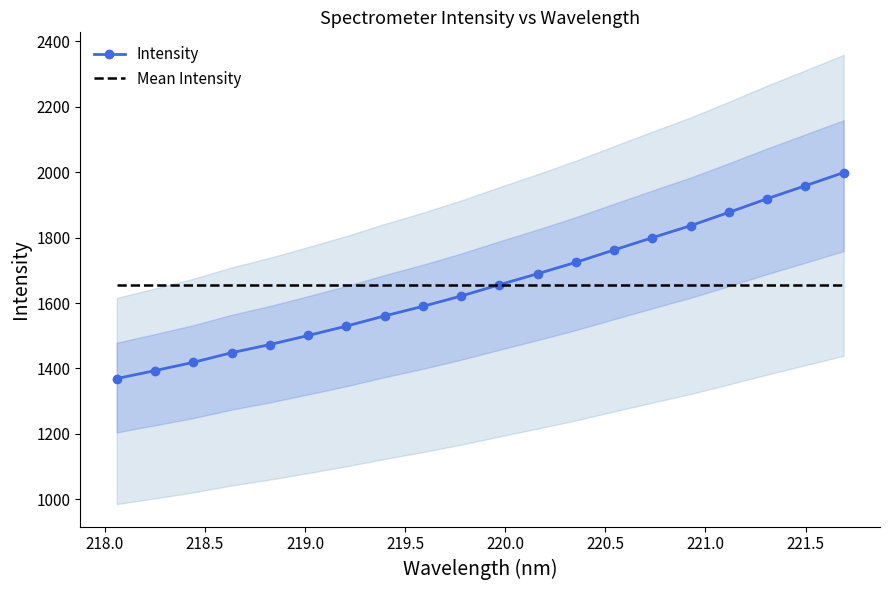

What is the maximum value for Mean Intensity?

1656.3